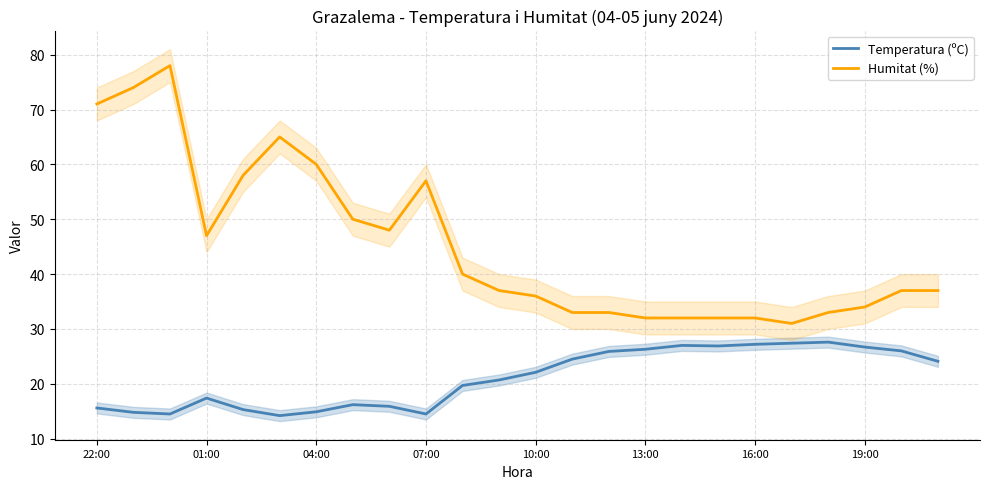

What is the lowest value of the Humitat (%) series?

31.0